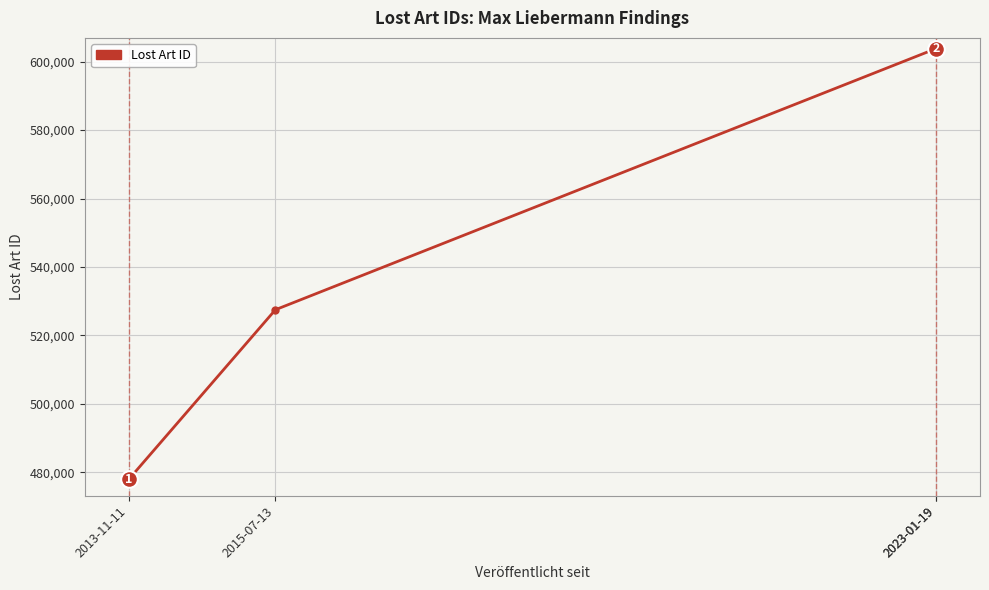

What is the sum of all values?

2213181